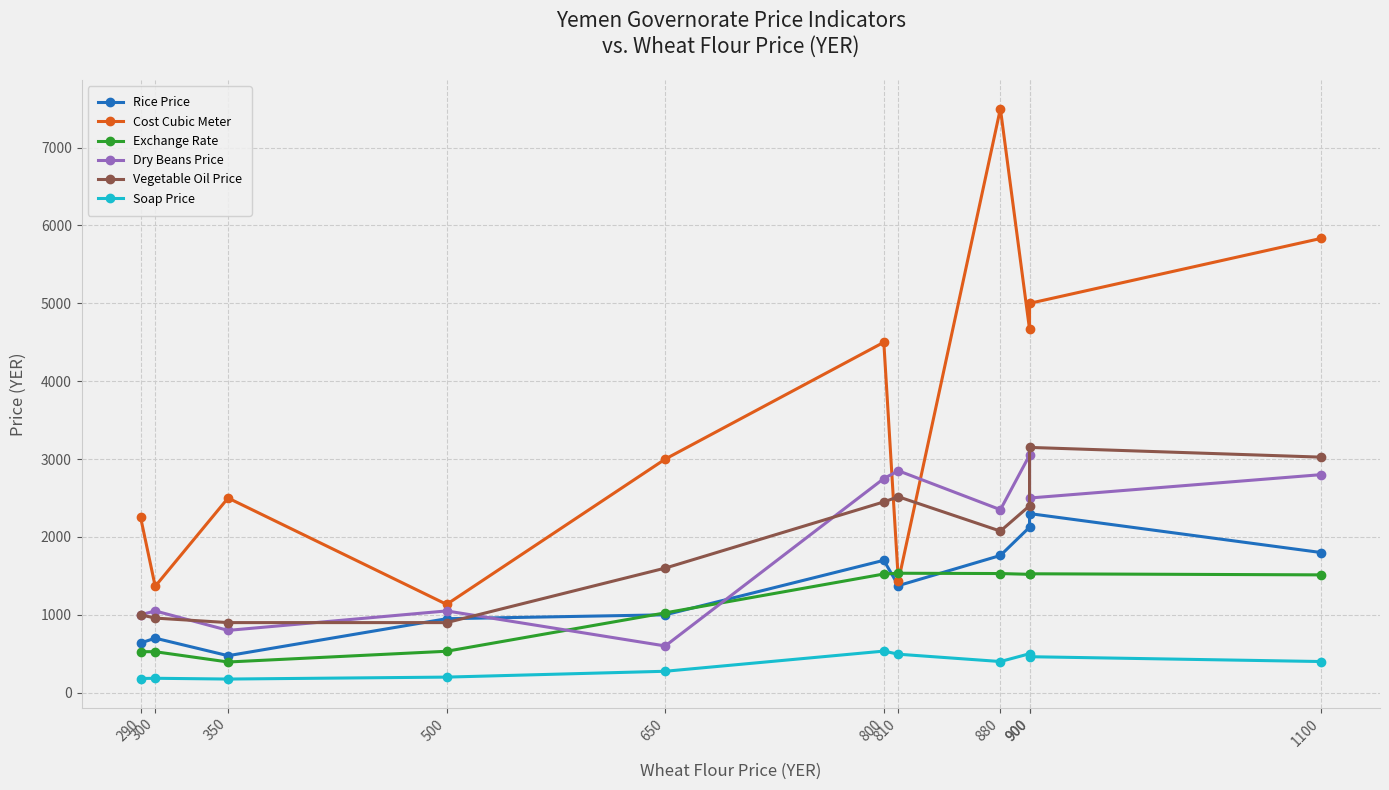

Reading left to right, what are all the values shown in this chart?

Rice Price: 638	700	475	950	1000	1700	1375	1762	2125	2300	1800
Cost Cubic Meter: 2250	1366	2500	1134	3000	4500	1433	7500	4666	5000	5834
Exchange Rate: 527	526	394	532	1025	1524	1534	1530	1520	1527	1513
Dry Beans Price: 1000	1050	800	1050	600	2750	2850	2350	3050	2500	2800
Vegetable Oil Price: 1000	958	900	900	1600	2450	2516	2075	2400	3150	3025
Soap Price: 182	185	175	200	275	534	494	400	500	462	400